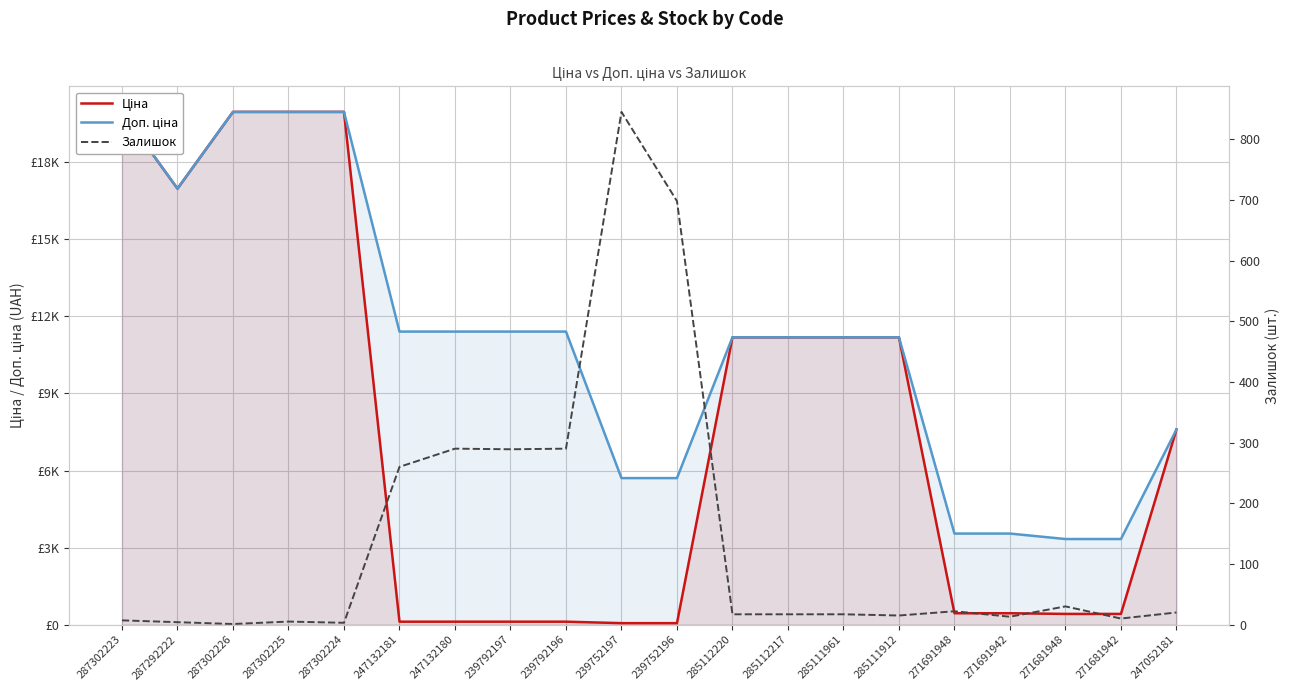

Read the Доп. ціна value at 247132181.

11410.0